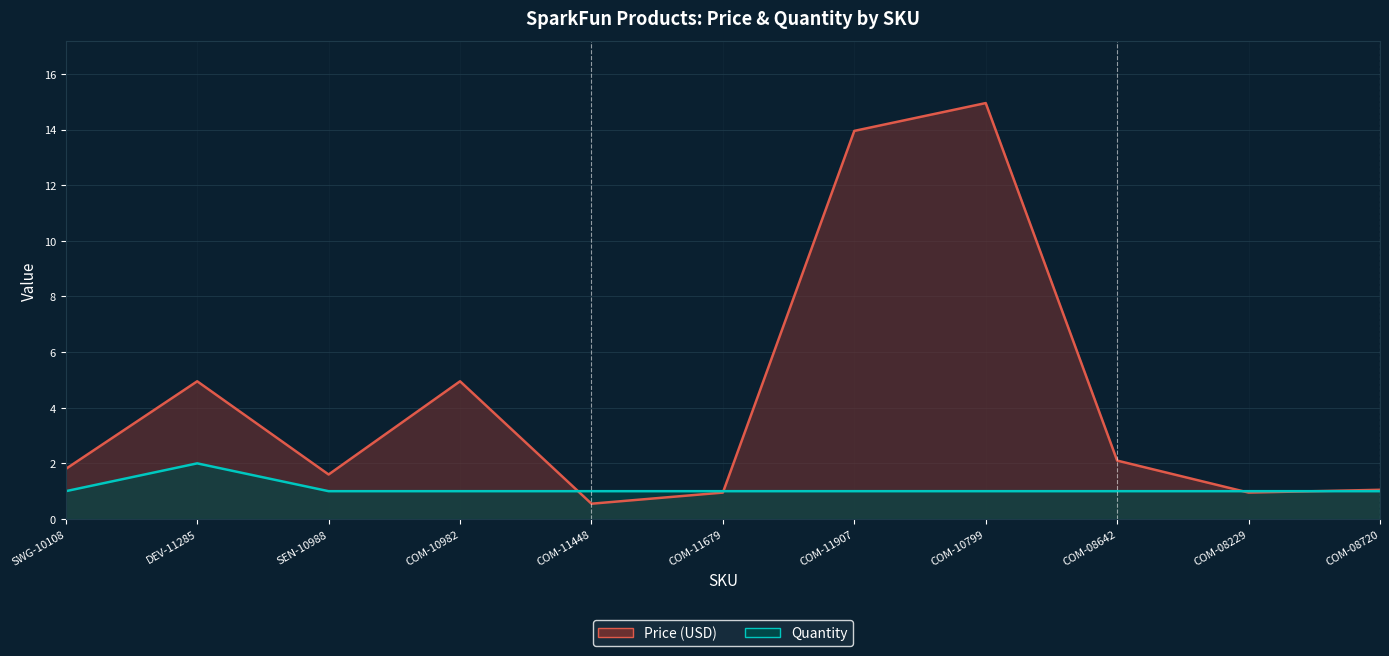

At COM-11448, list the series in order from smallest to largest.

Price (USD), Quantity